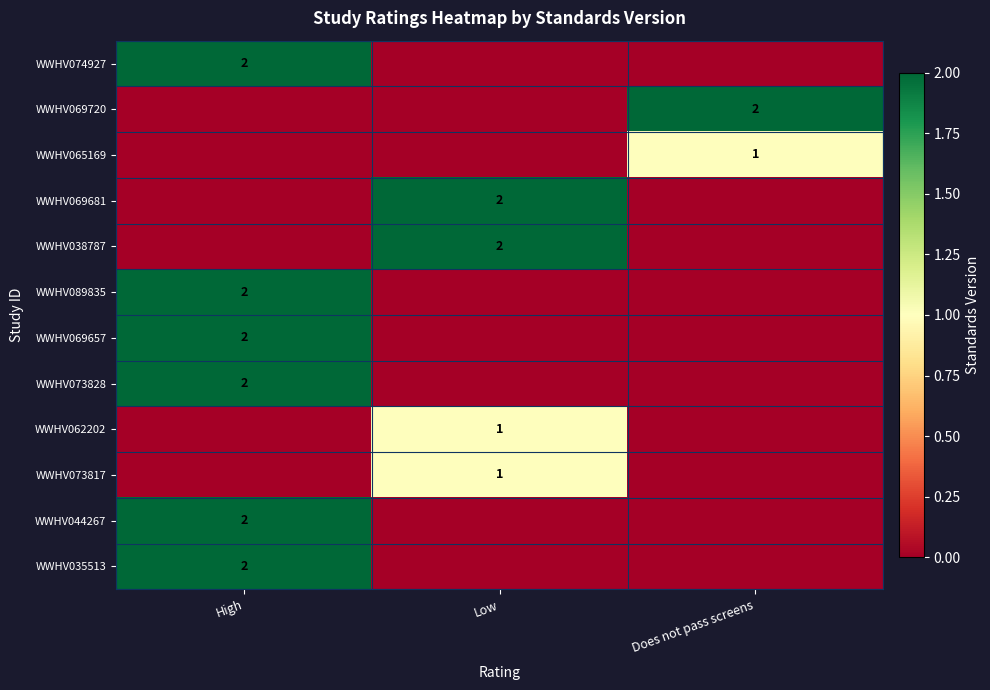

Is the value of WWHV073817 at Low greater than the value of WWHV069720 at Does not pass screens?

No